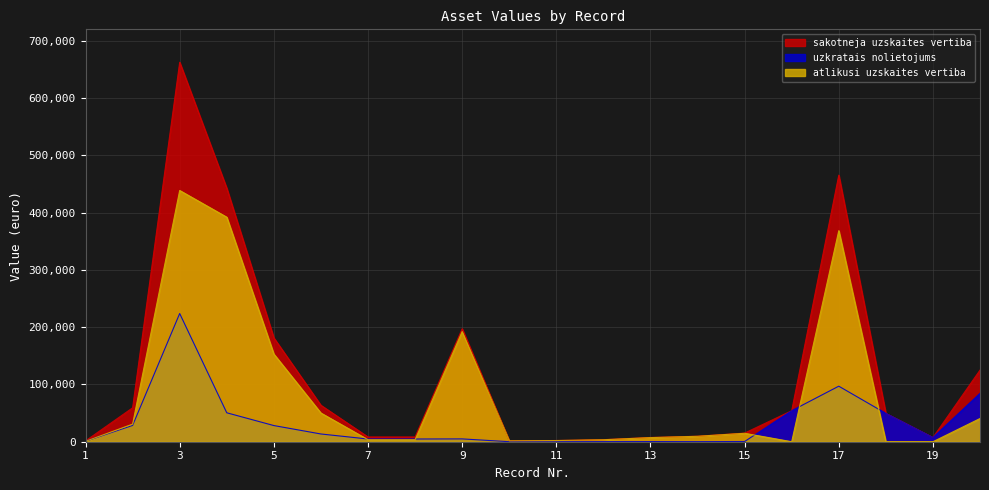

True or false: atlikusi_vertiba and sakotneja_vertiba intersect in this chart.

False